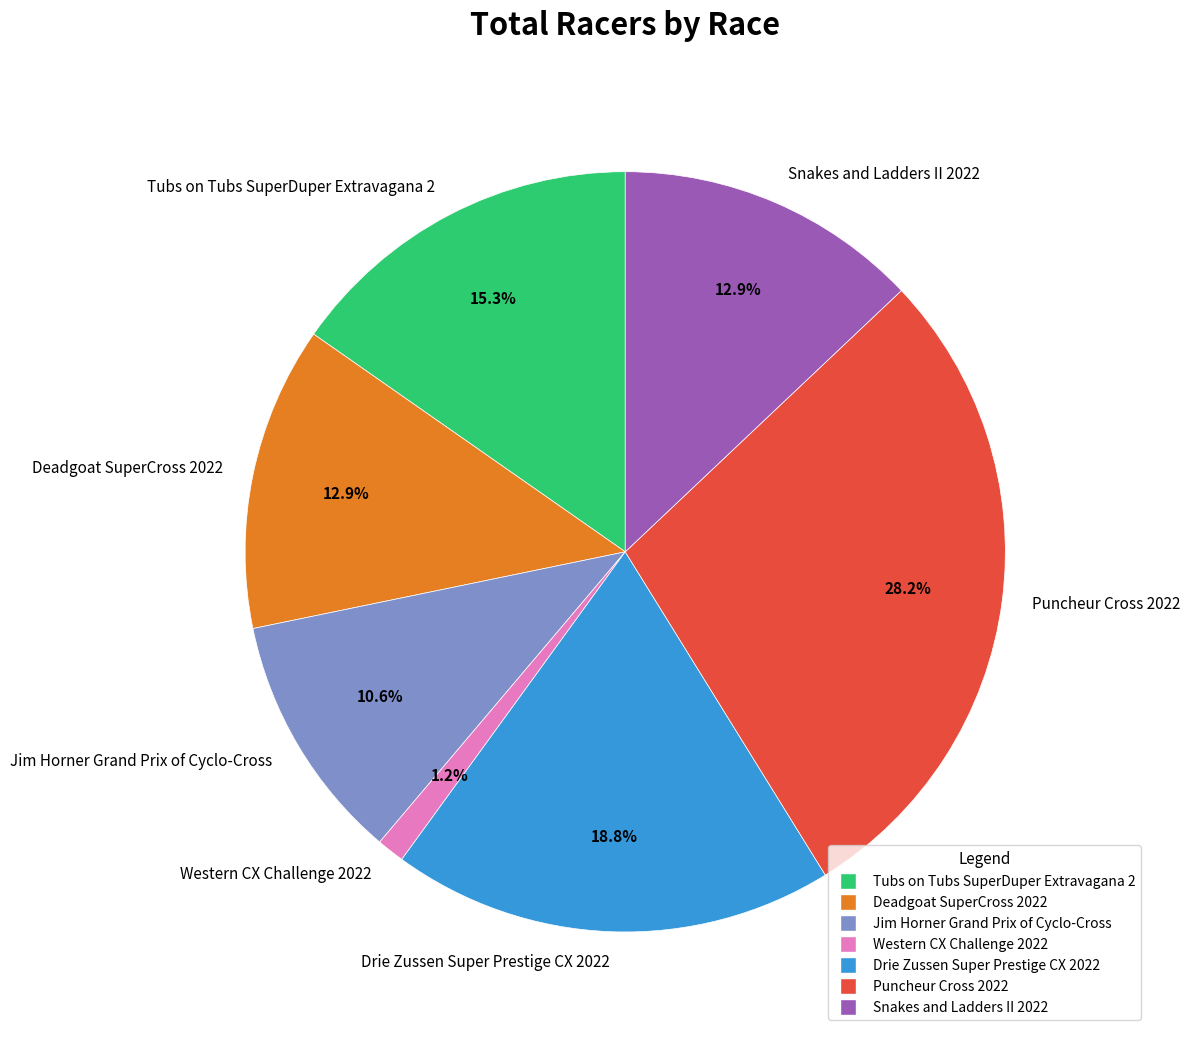

What percentage do Puncheur Cross 2022 and Western CX Challenge 2022 together represent?

29.4%